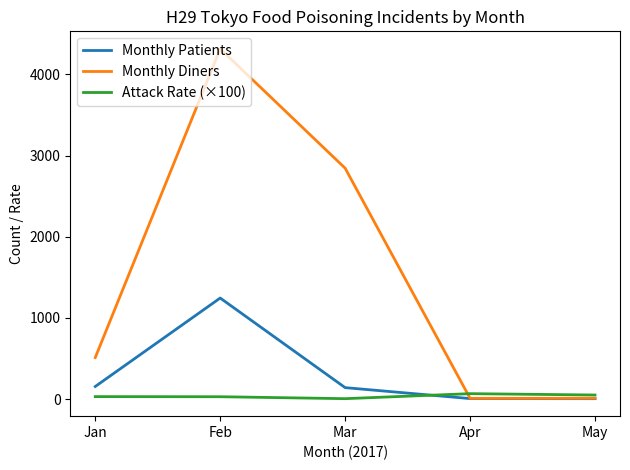

What are all the series names shown in the legend?

Monthly Patients, Monthly Diners, Attack Rate (×100)